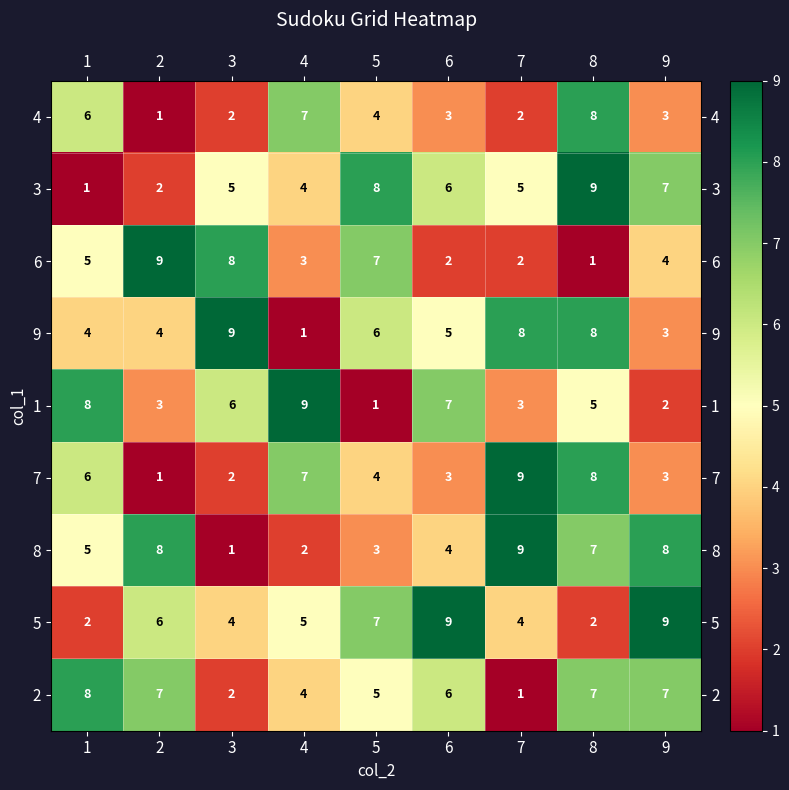

How many data points in 3 are less than 5?

3